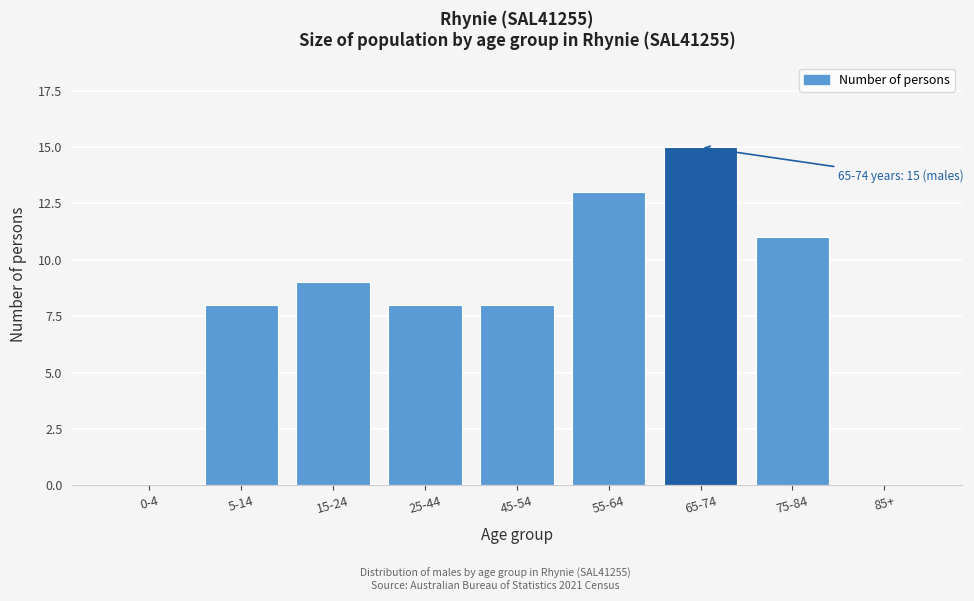

Reading left to right, transcribe all the data shown in this chart.

0-4=0	5-14=8	15-24=9	25-44=8	45-54=8	55-64=13	65-74=15	75-84=11	85+=0